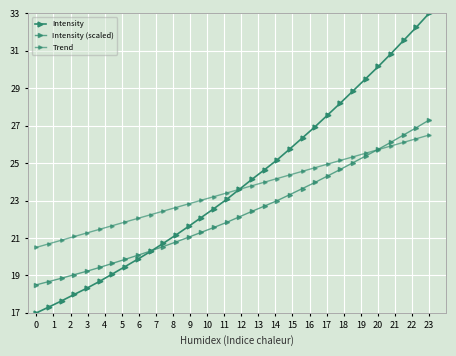

Rank the series by their average value, from highest to lowest.

Intensity, Trend, Intensity (scaled)